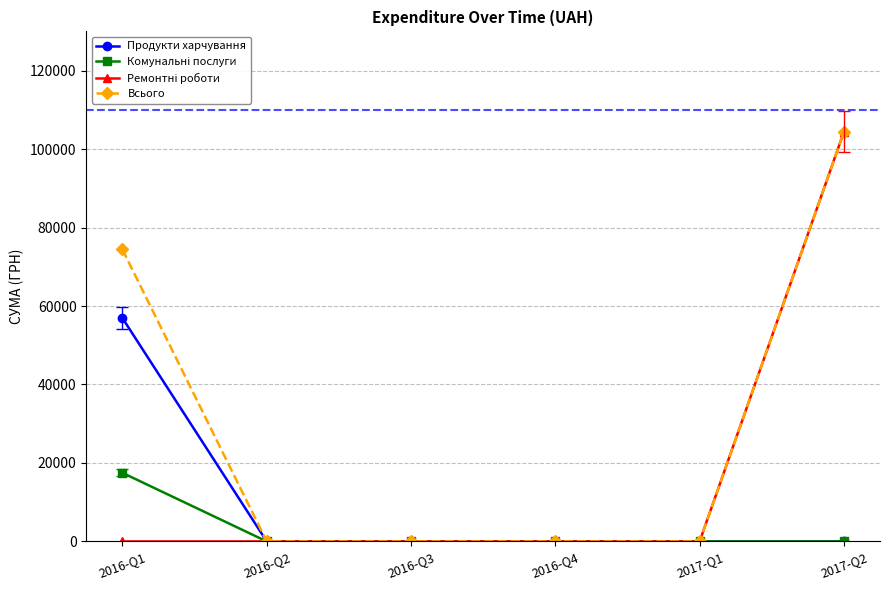

At which label is Всього closest to 52200?

2016-Q1